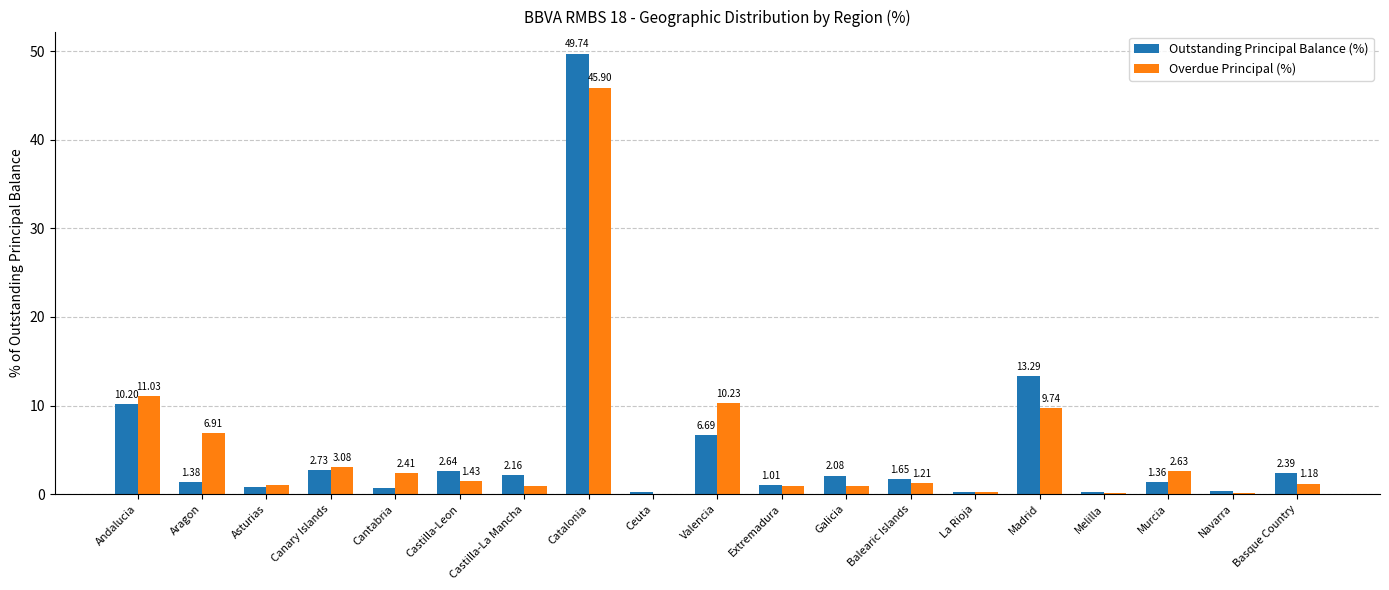

Which series changed the most between Canary Islands and Basque Country?

Overdue Principal (%)